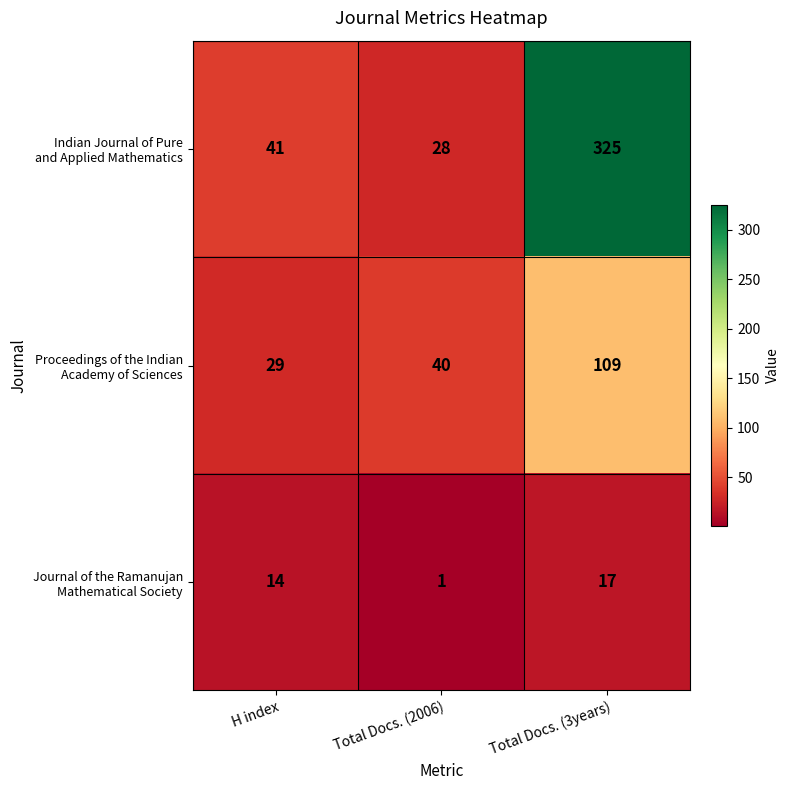

What is the spread (max minus min) of values at H index?

27